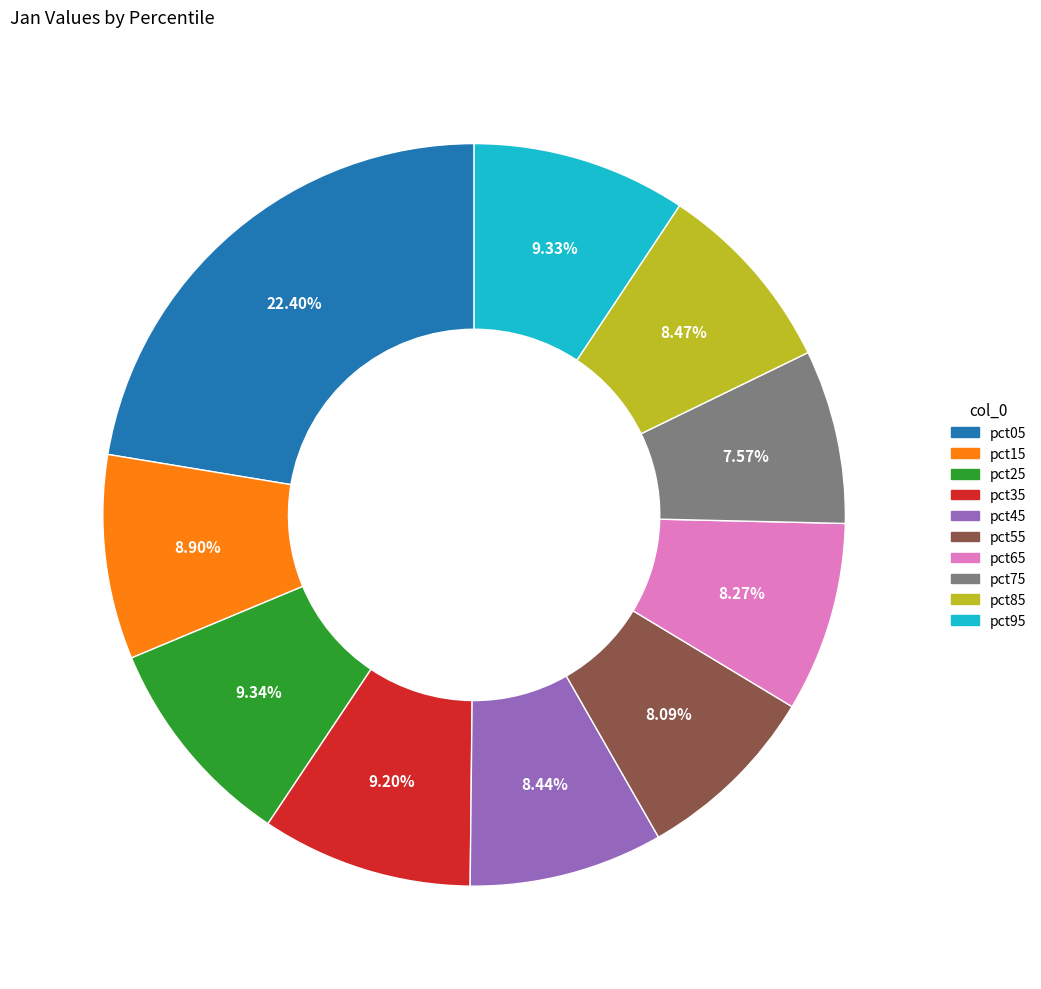

What is the total percentage of pct05 and pct65?

30.7%